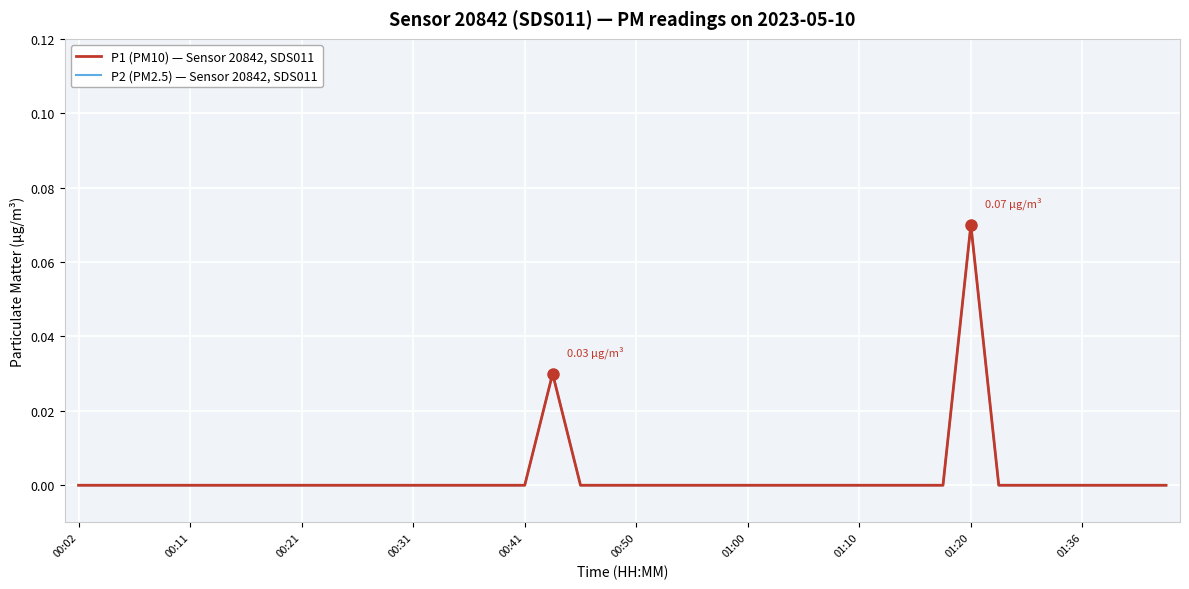

Is this an area chart (filled region under the line)?

No